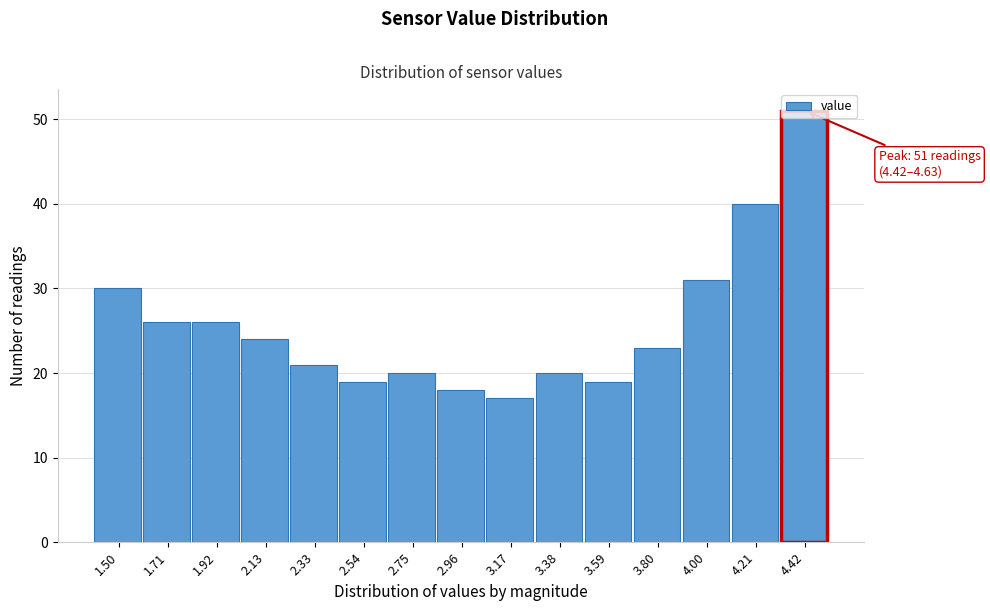

What is the greatest value displayed?

51